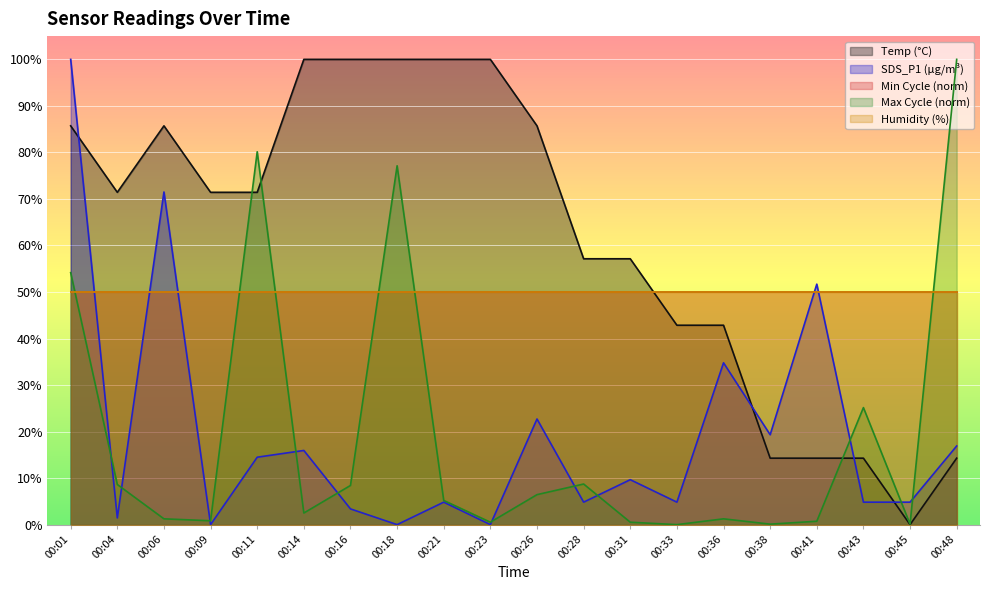

After their last crossing, which series has the higher values: SDS_P1 or Max_cycle?

Max_cycle